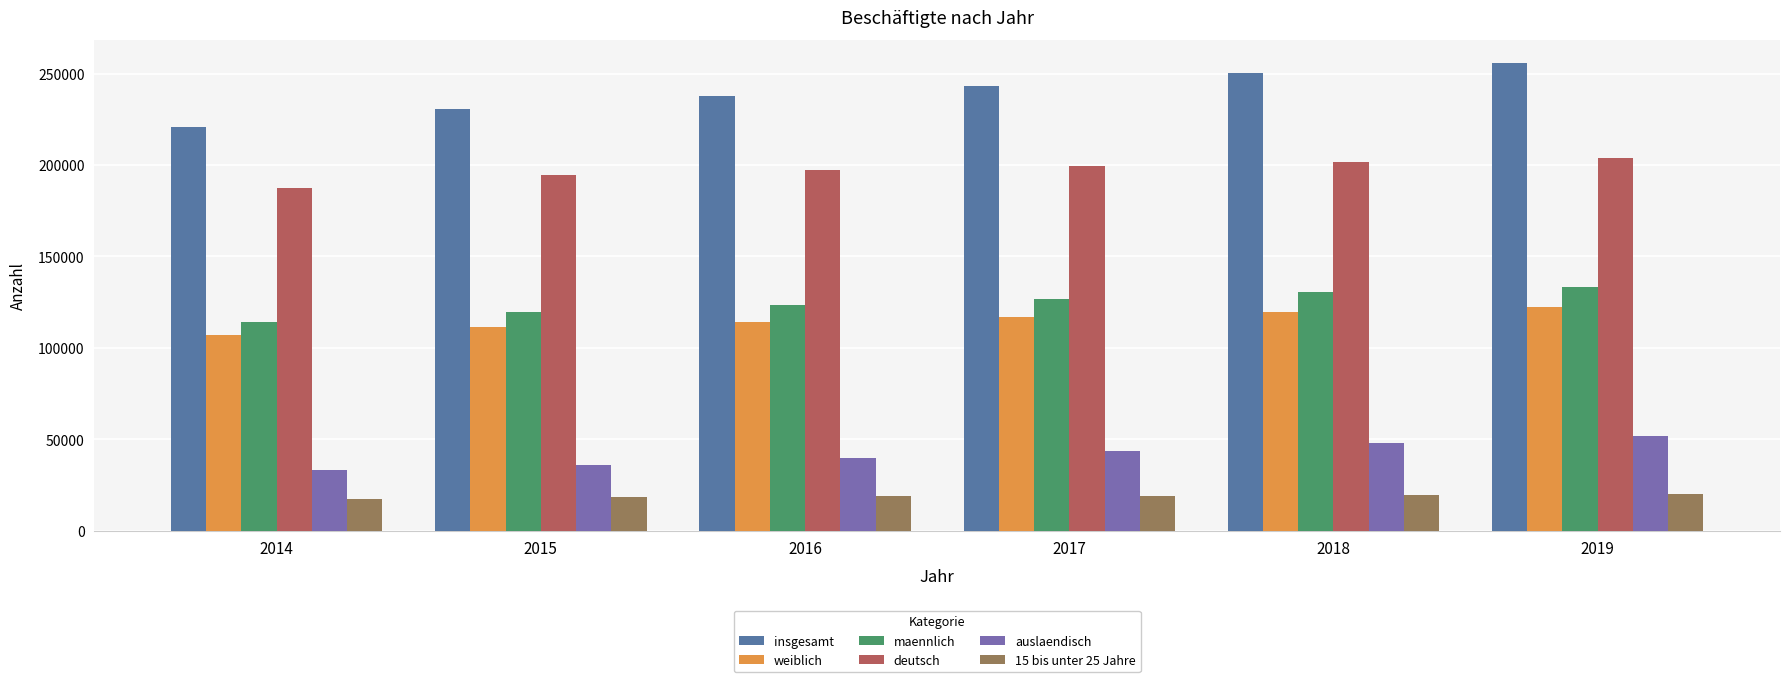

Rank the series at 2015 from lowest to highest value.

15 bis unter 25 Jahre, auslaendisch, weiblich, maennlich, deutsch, insgesamt